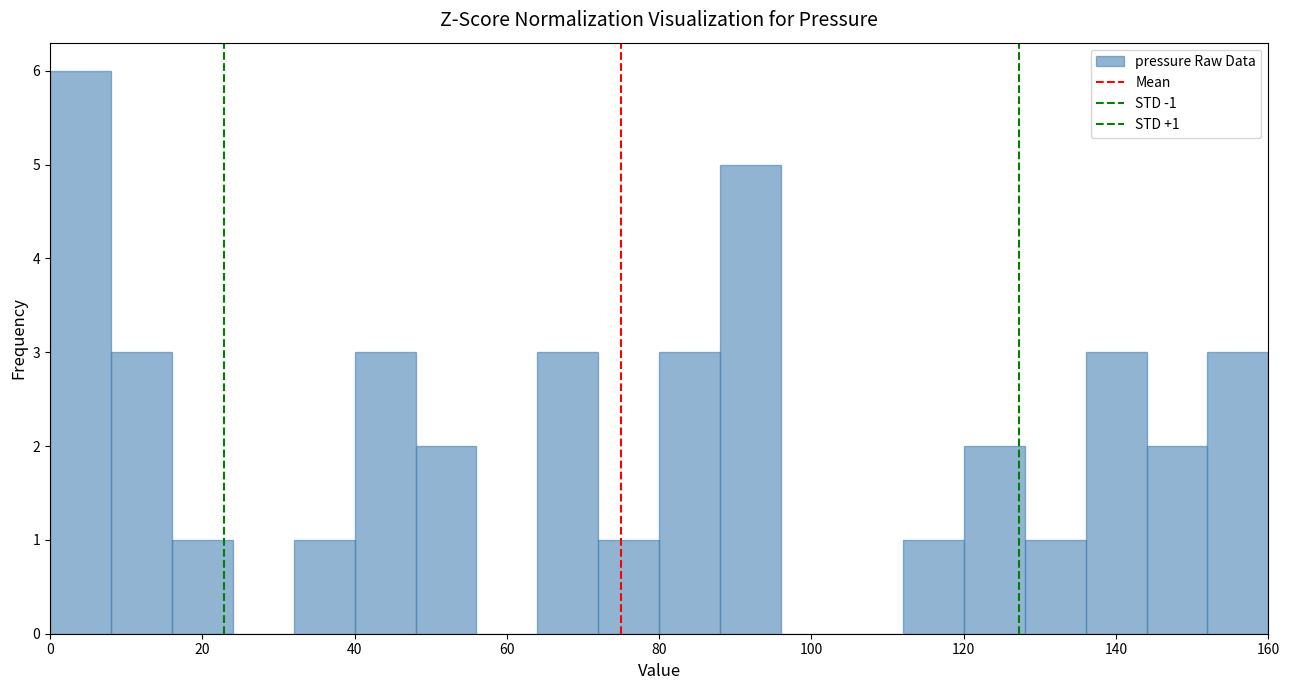

Which range on the x-axis has the tallest bar?

0 to 8